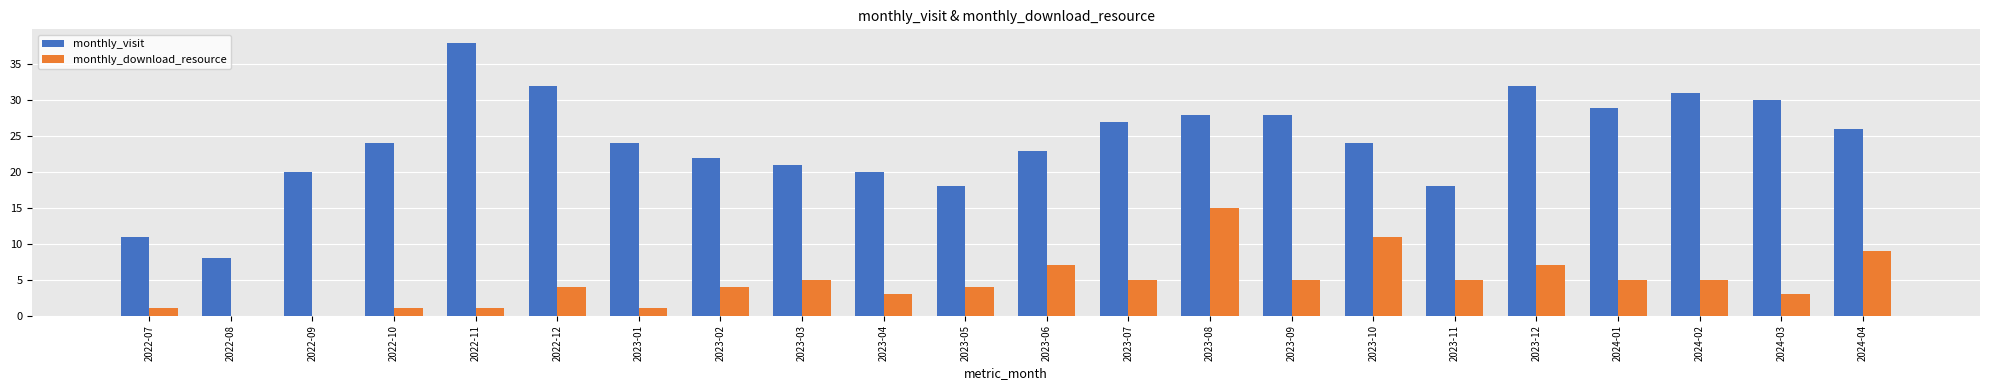

What is the highest value of the monthly_visit series?

38